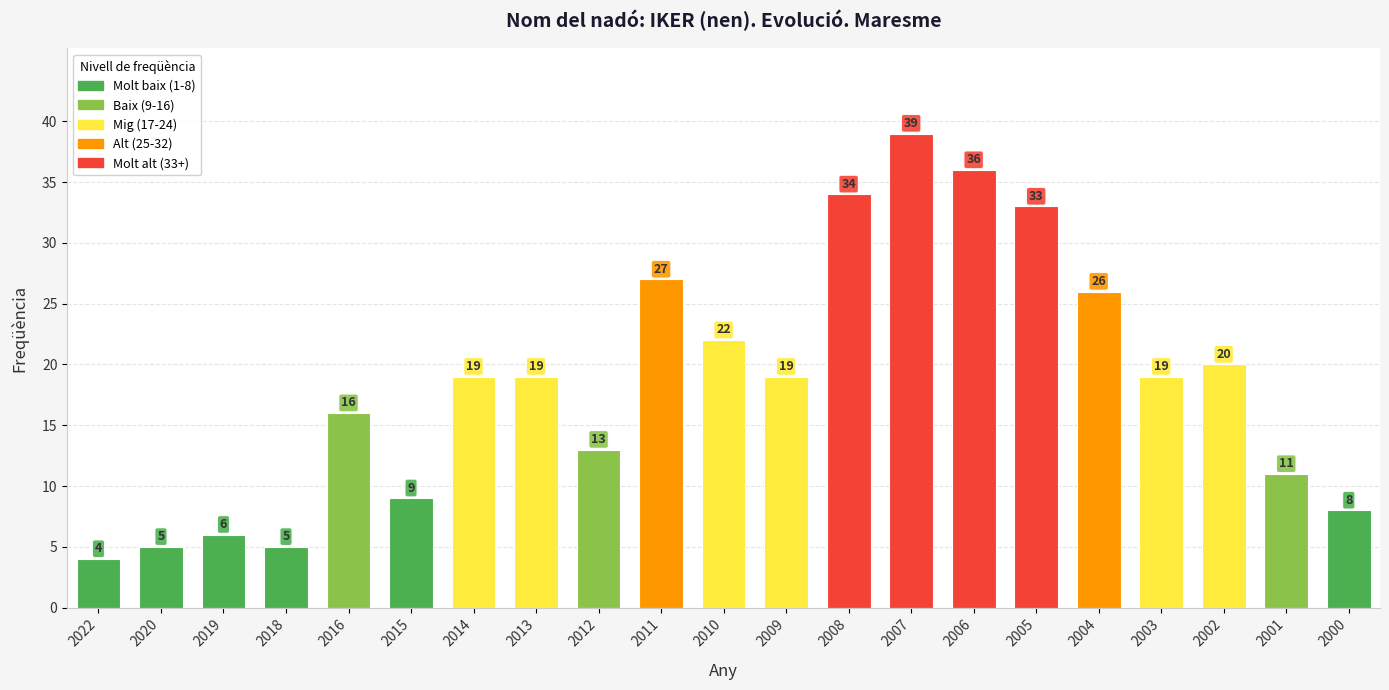

What is the value of the 5th bar from the left?

16